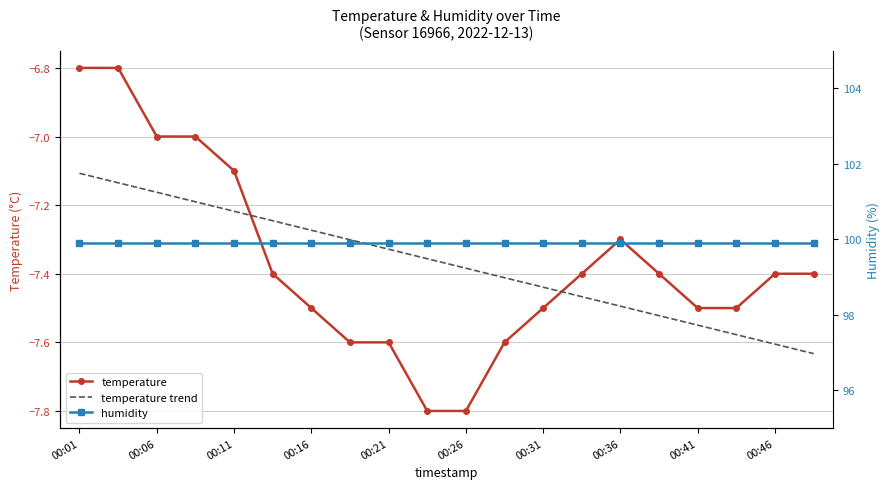

What is the difference between the highest and lowest values at 00:46?

107.7